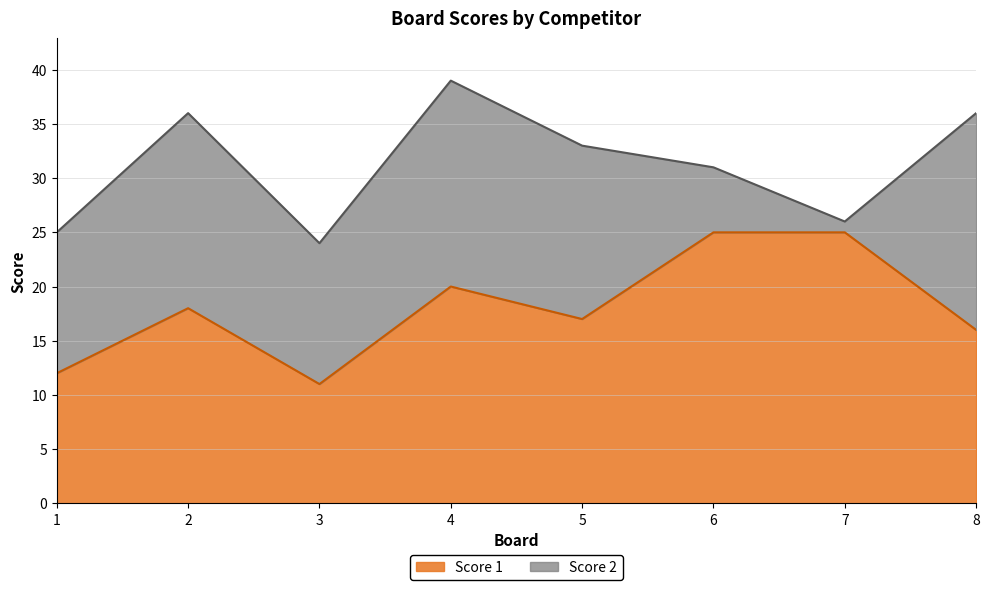

Count the number of categories in the chart.

8